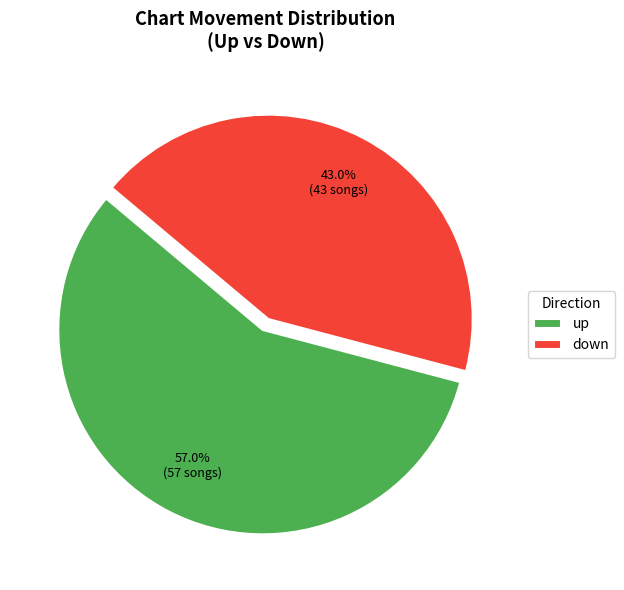

The up slice represents 57% of the pie. True or false?

True